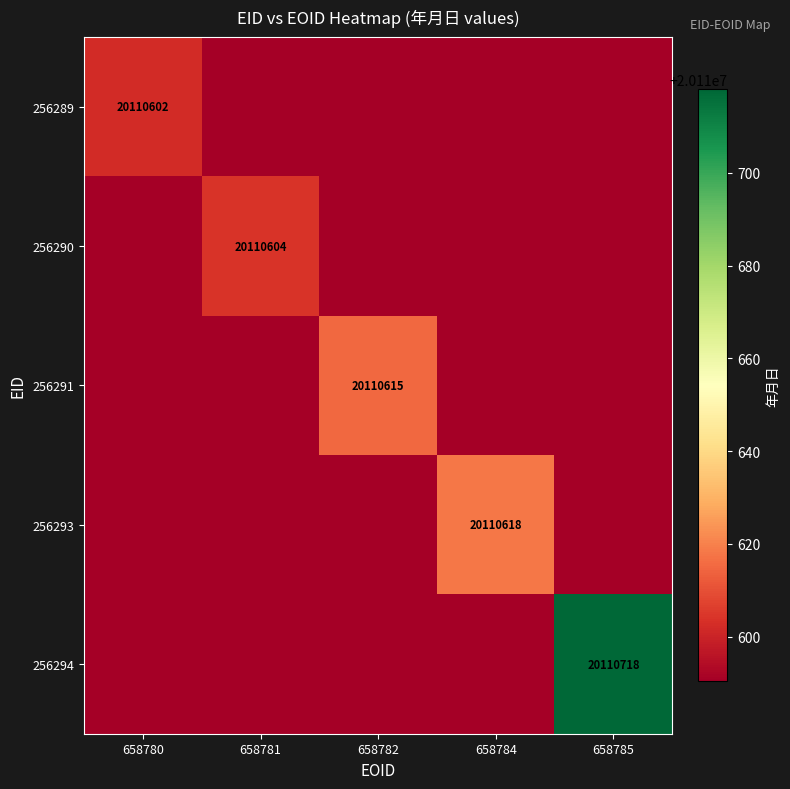

True or false: 256293 has a value of 7472405.6 at 658784.

False